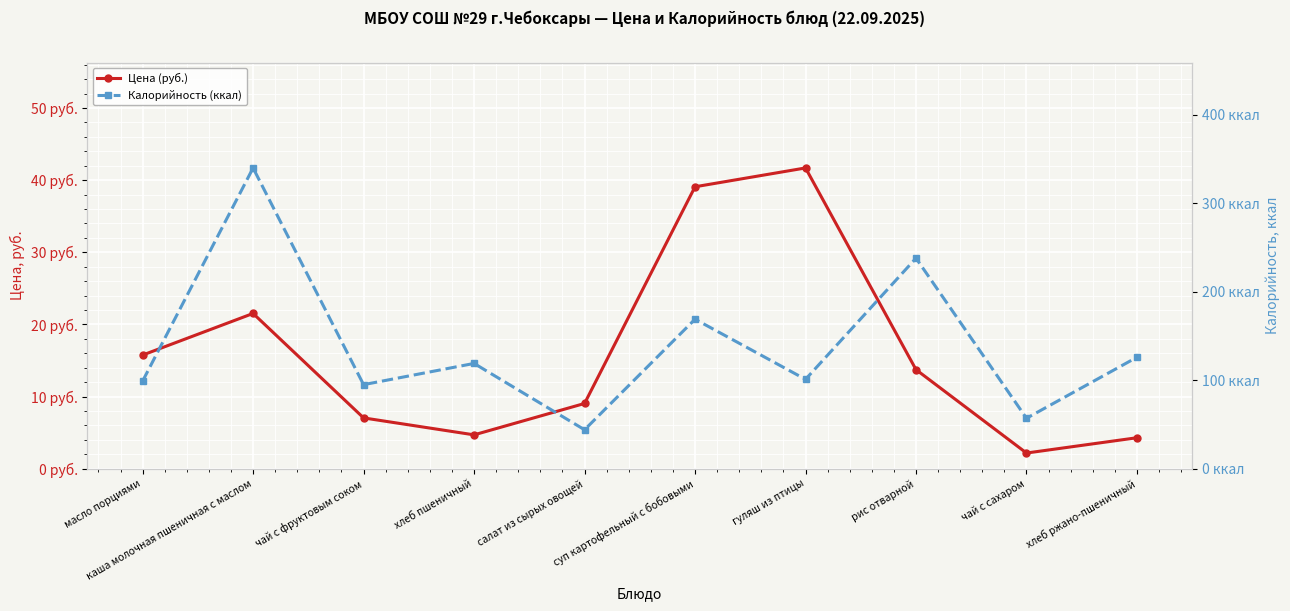

The value of Цена (руб.) at масло порциями is 21.3. True or false?

False